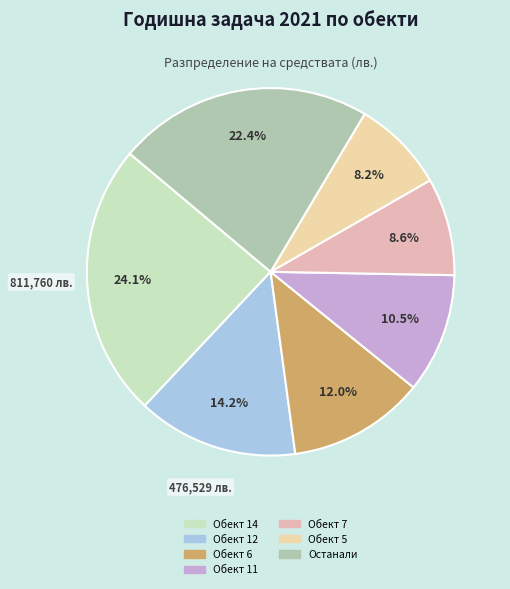

Count the number of slices in the pie.

7